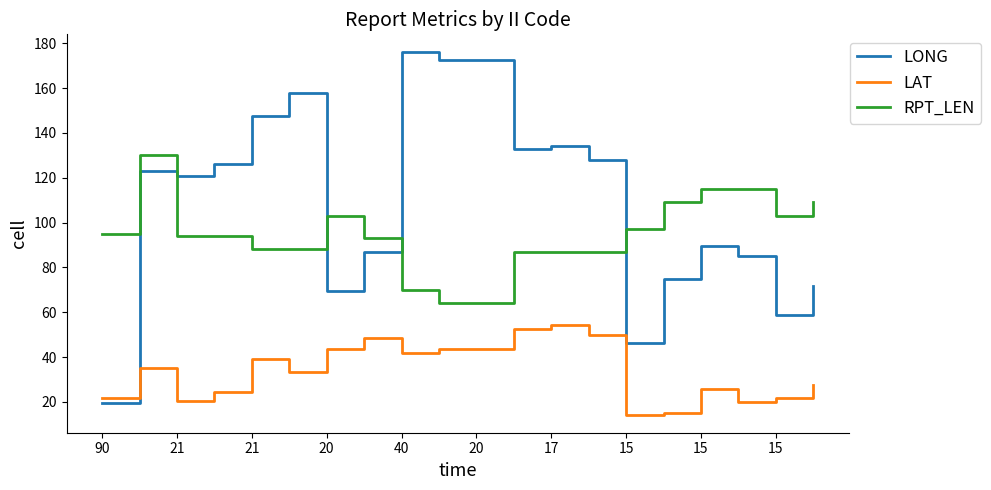

What is the difference between the maximum and minimum values in the LONG series?

156.3